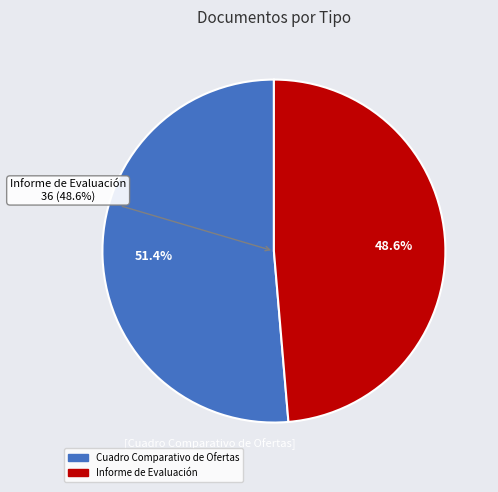

Rank the categories by value from lowest to highest.

Informe de Evaluación, Cuadro Comparativo de Ofertas